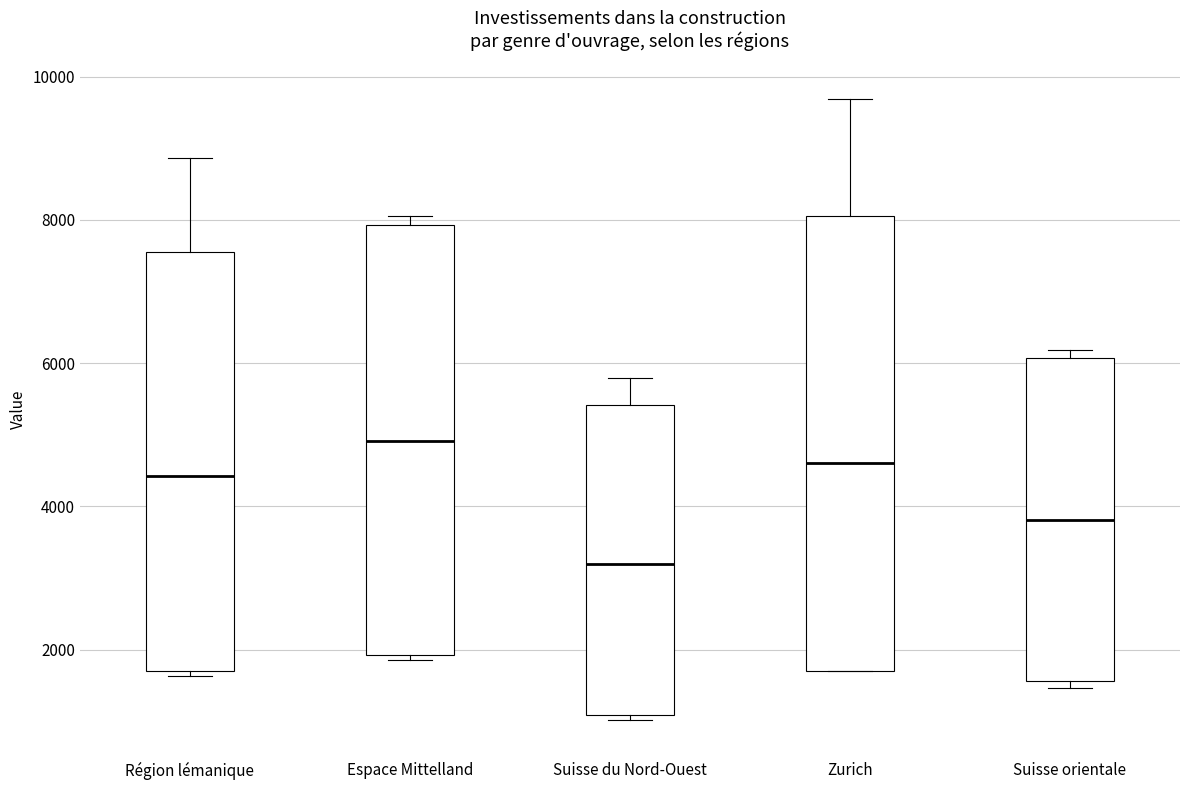

Which box's median line is the lowest?

Suisse du Nord-Ouest